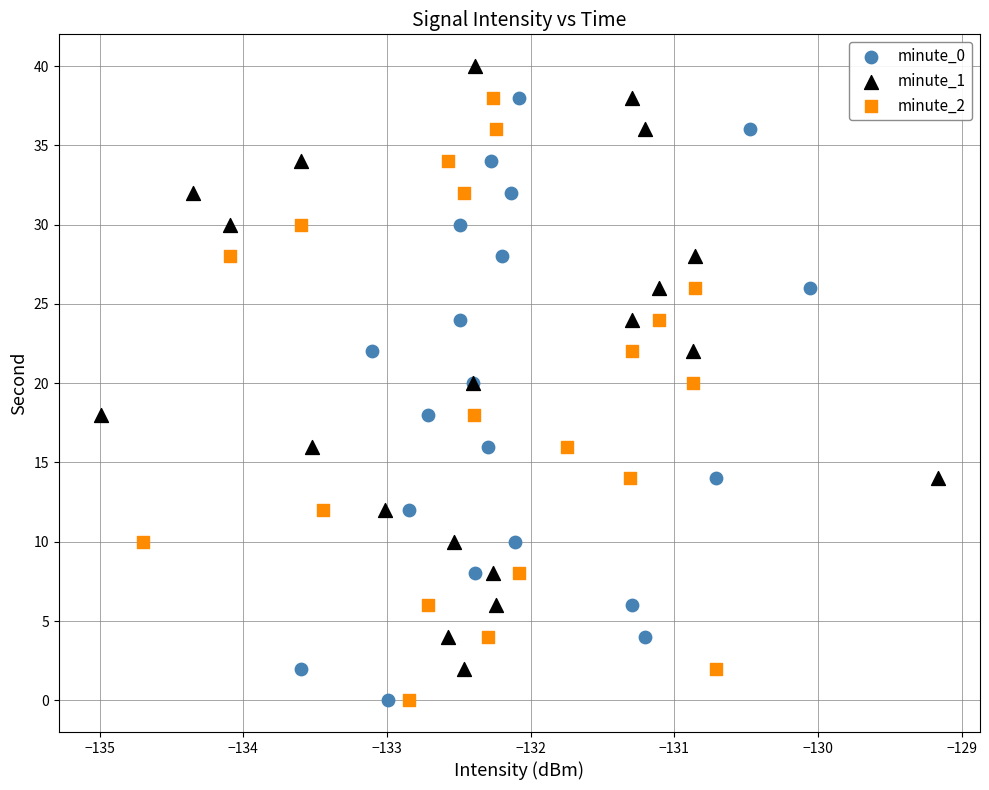

Which series contains the highest Y value?

minute_1